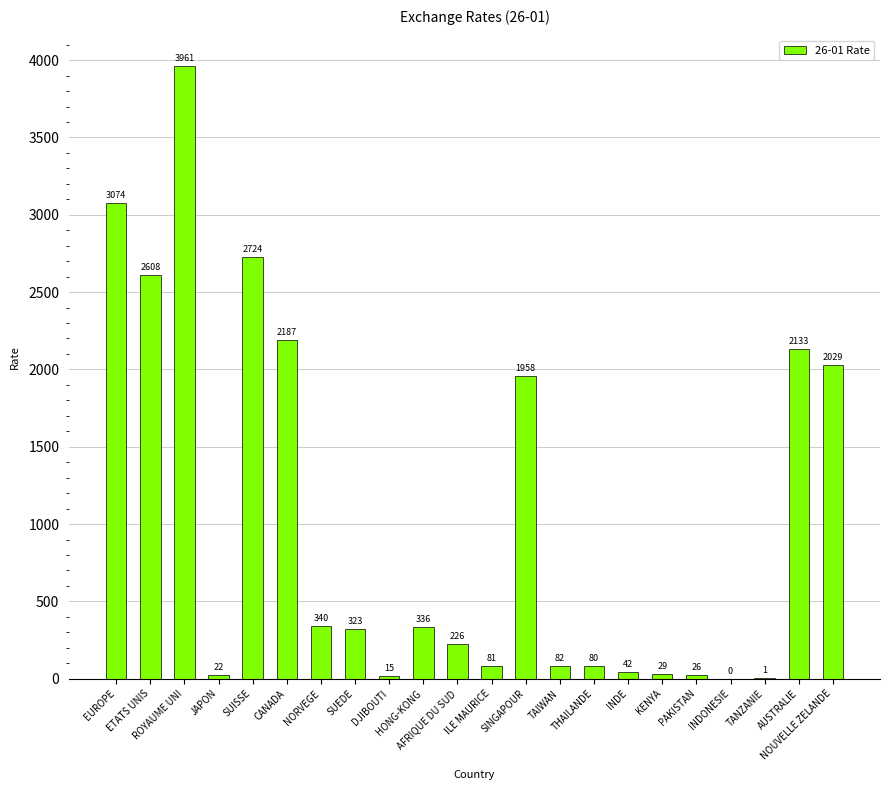

What is the sum of the values at JAPON and NORVEGE?

362.2